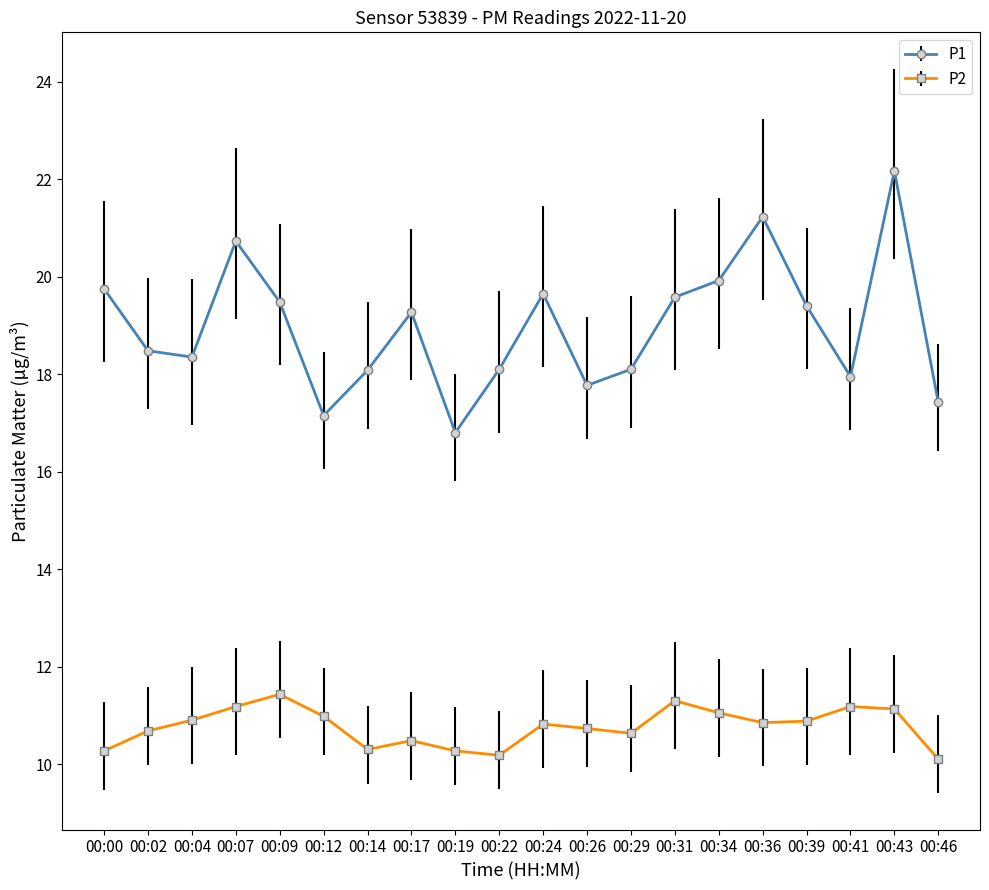

Which series changed the most between 00:19 and 00:24?

P1